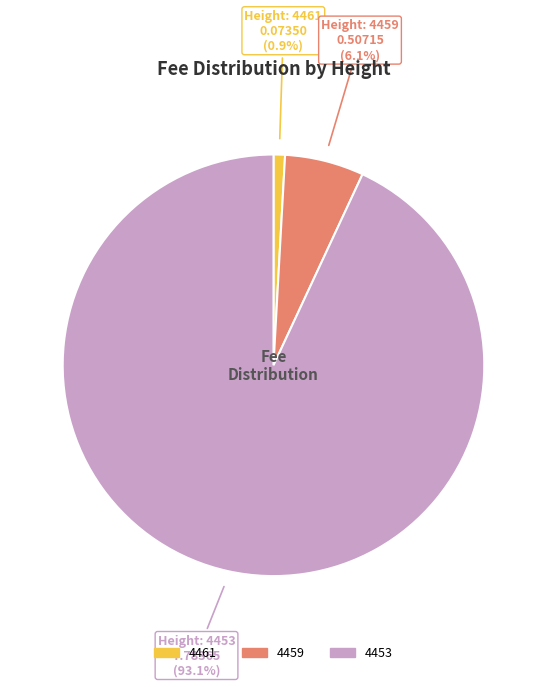

What is the majority slice?

4453